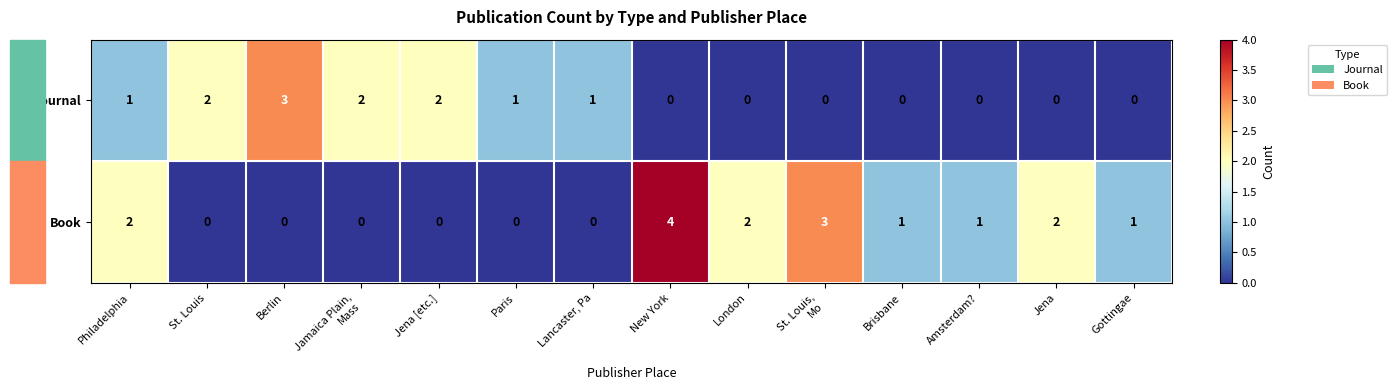

The value of Book at Amsterdam? is 1. True or false?

True